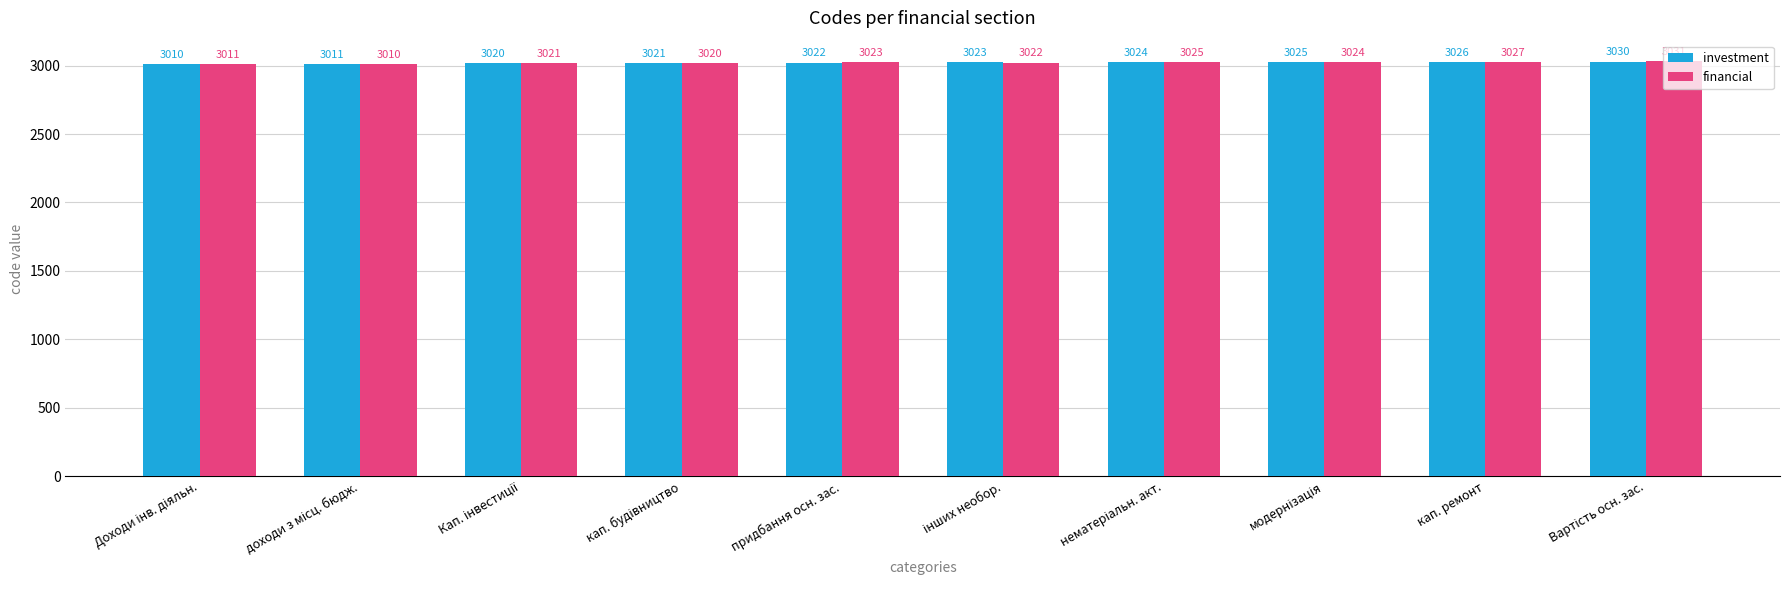

List the series in order of their overall mean, lowest first.

investment, financial